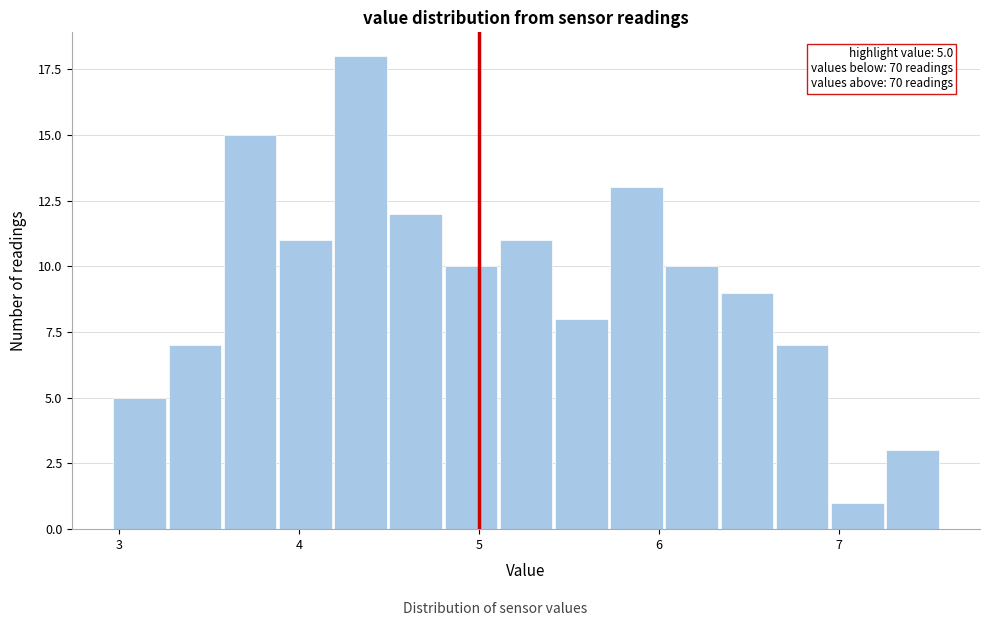

Read against the x-axis, roughly where is the centre of the tallest bar?

4.3